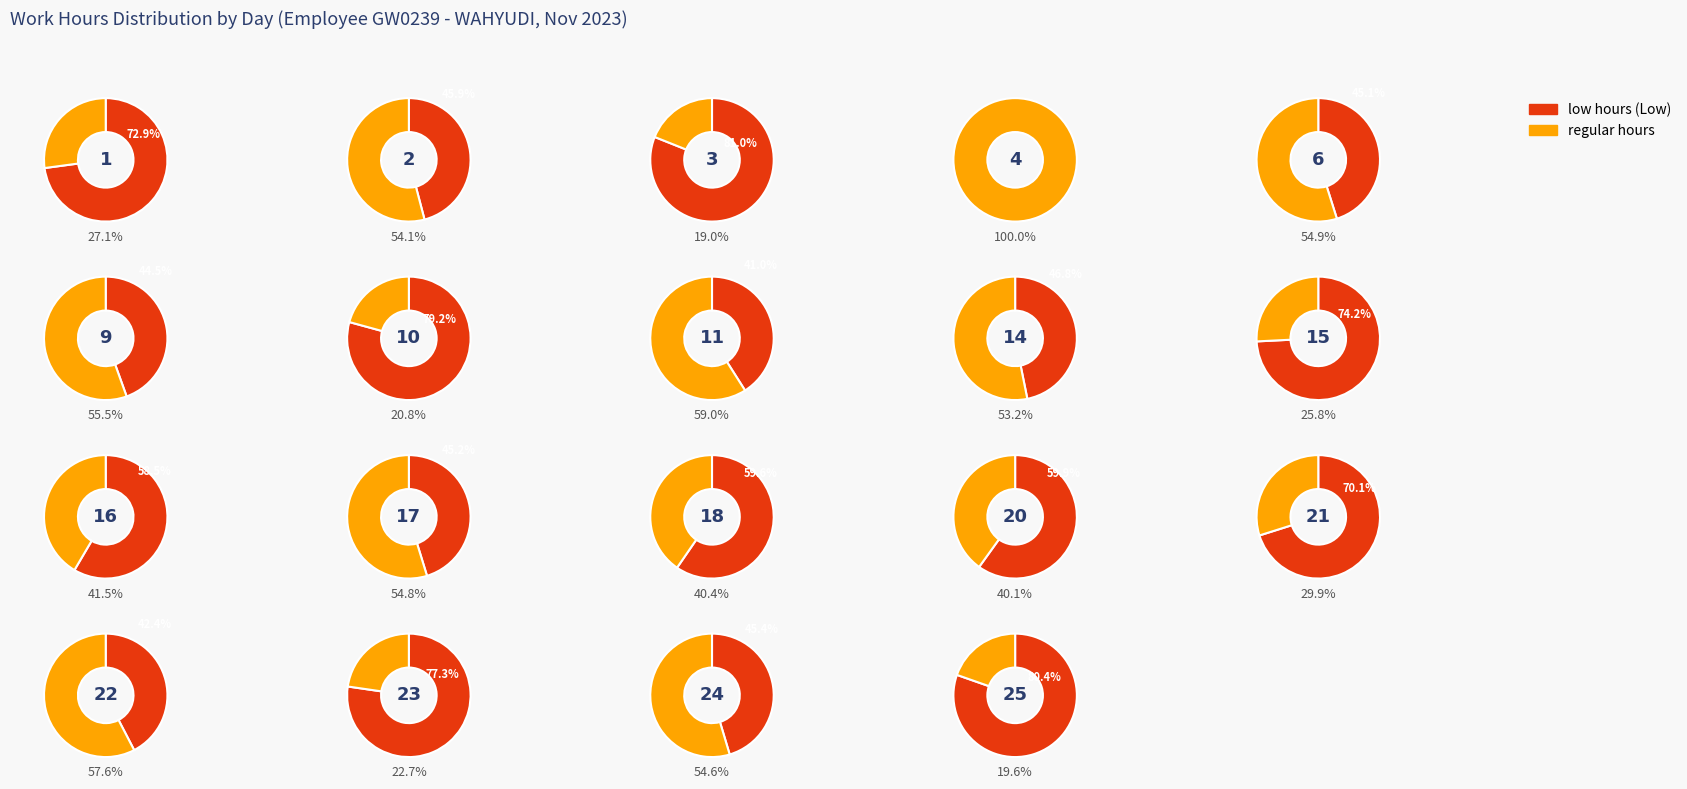

To the nearest percent, what portion does 15 represent?

4%